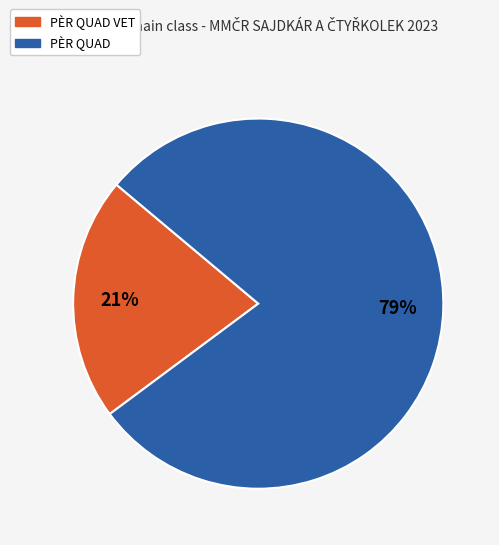

To the nearest percent, what portion does PÈR QUAD VET represent?

21%